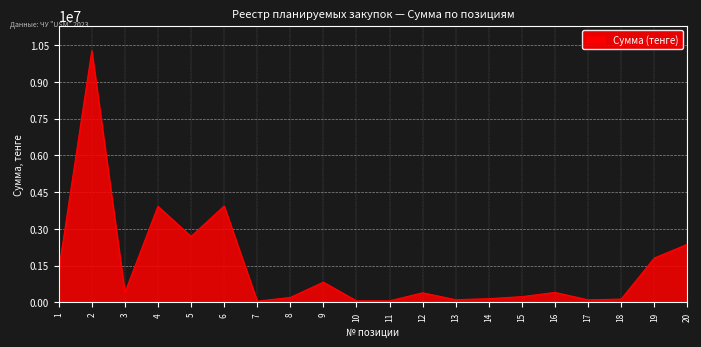

What is the difference between the maximum and minimum values?

10219500